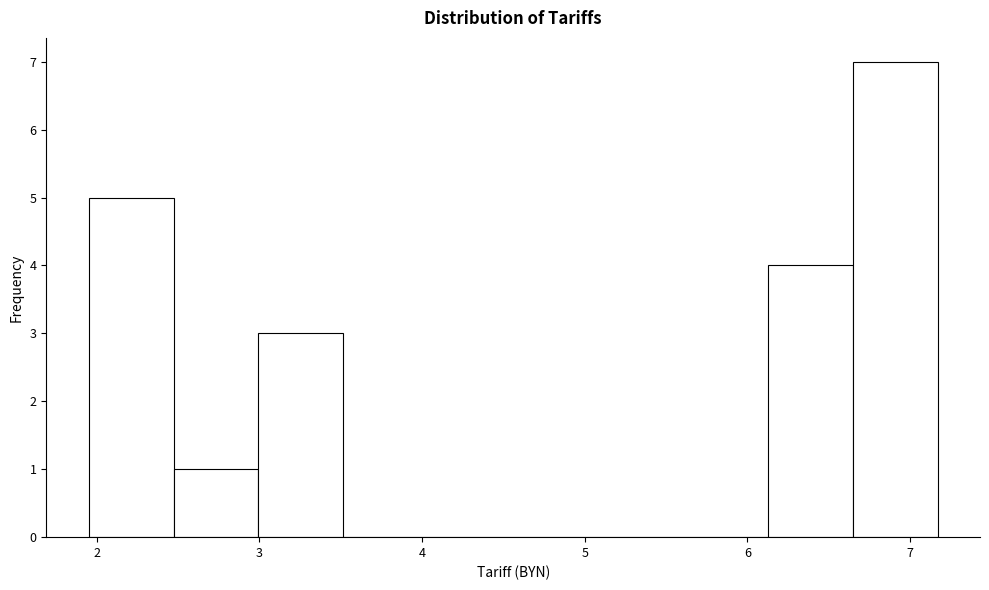

Over which range of the x-axis is the bar tallest?

6.6 to 7.2